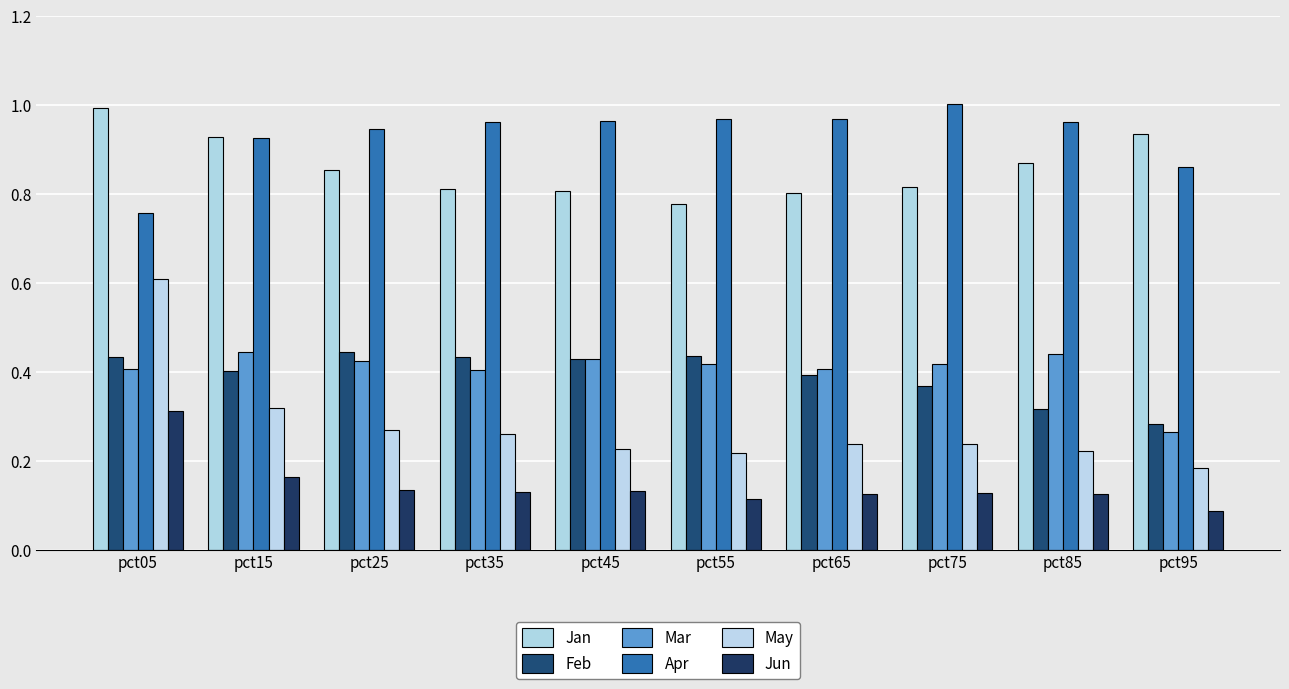

What is the value of the Jun bar at the 10th from the left?

0.1